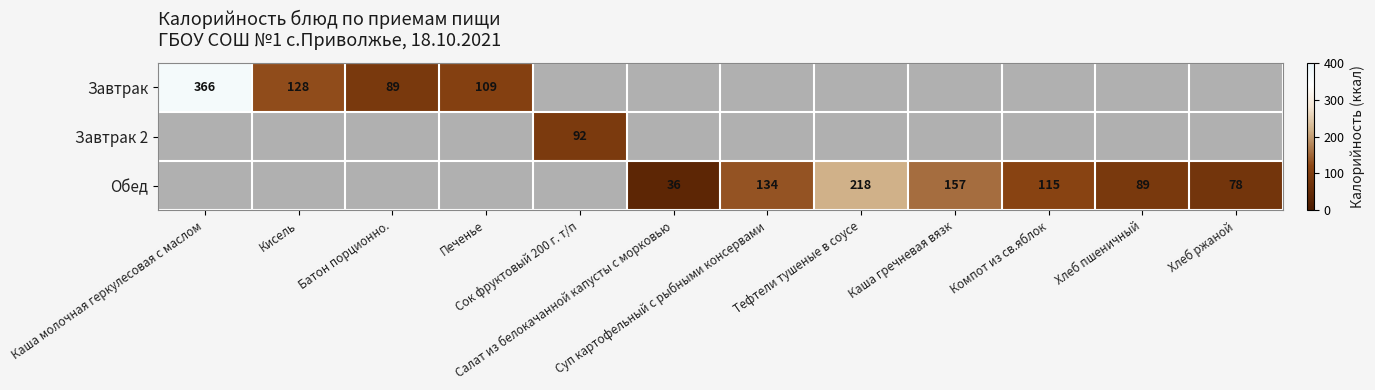

Between Тефтели тушеные в соусе and Каша молочная геркулесовая с маслом, which is larger?

Каша молочная геркулесовая с маслом